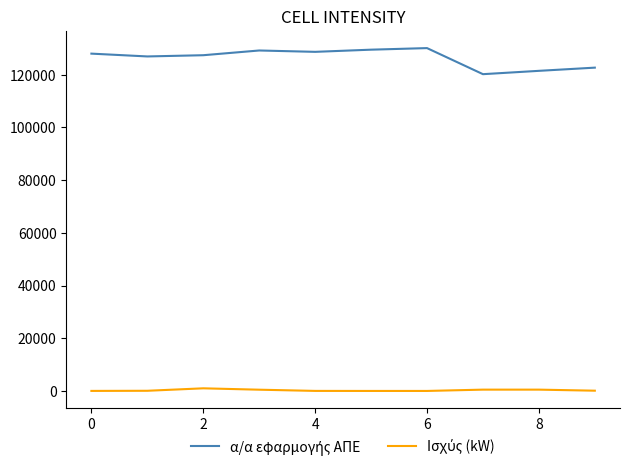

How many lines are shown in the chart?

2